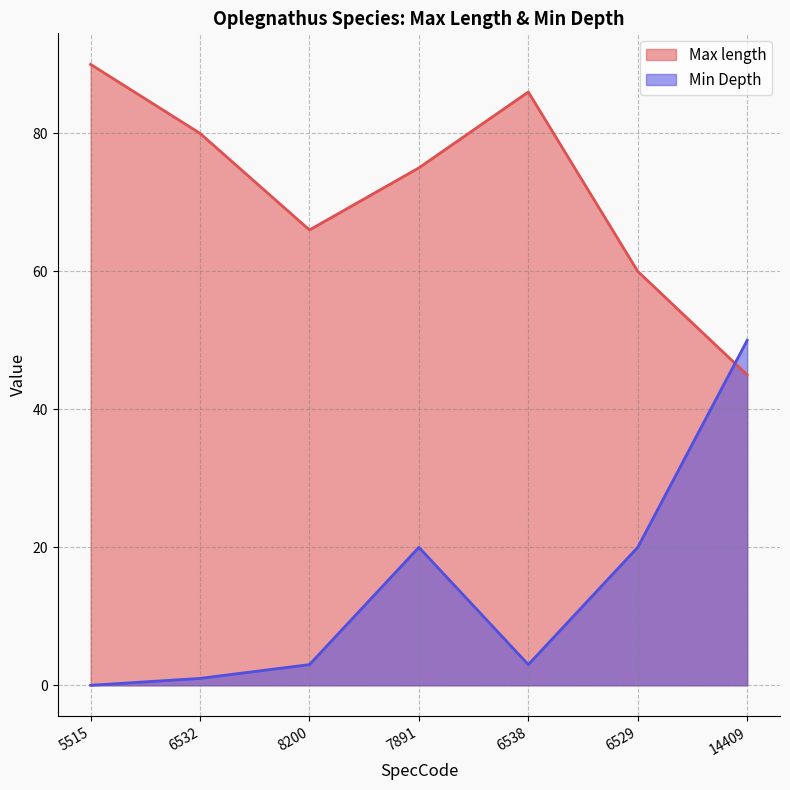

How many data points in Max length are above 75?

3